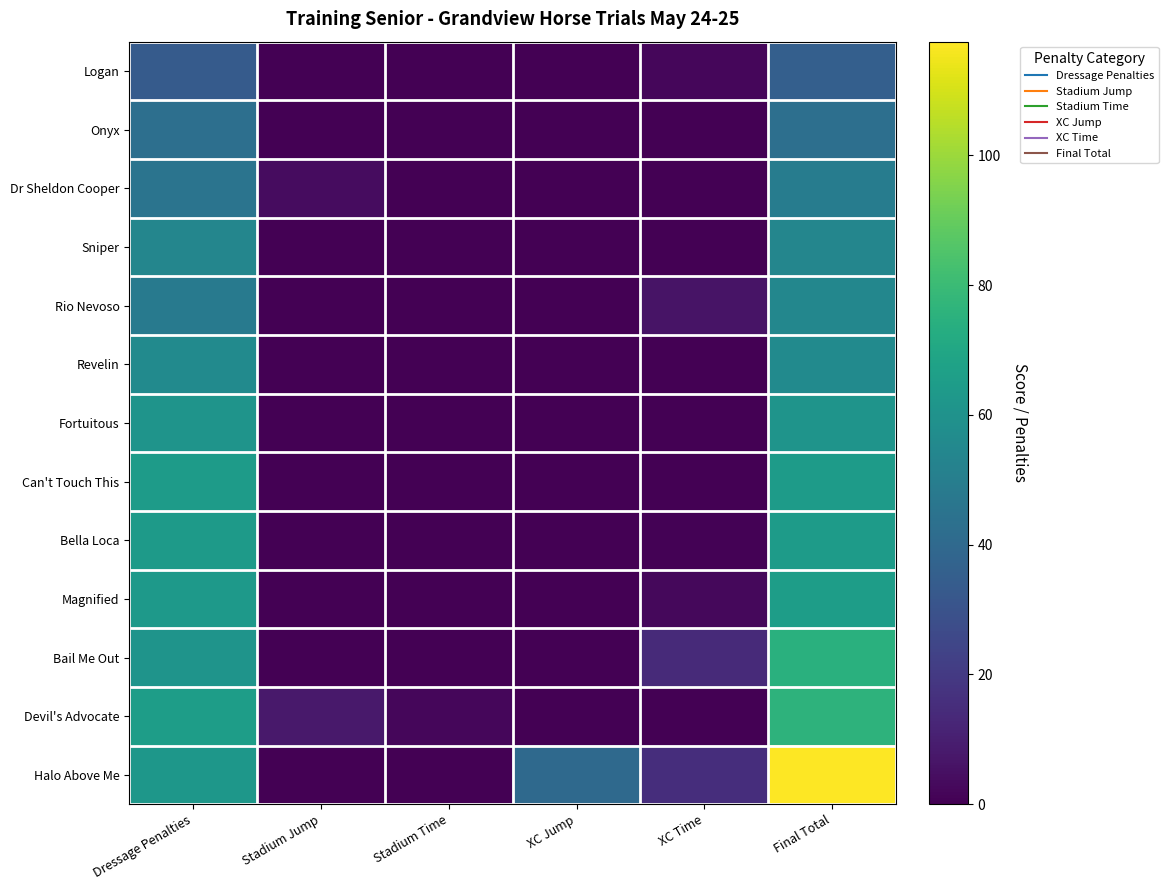

Reading right to left, extract all data points from this chart.

Logan: Final Total=35.8	XC Time=2.0	XC Jump=0.0	Stadium Time=0.0	Stadium Jump=0.0	Dressage Penalties=33.8
Onyx: Final Total=42.8	XC Time=0.0	XC Jump=0.0	Stadium Time=0.0	Stadium Jump=0.0	Dressage Penalties=42.8
Dr Sheldon Cooper: Final Total=49.4	XC Time=0.4	XC Jump=0.0	Stadium Time=0.0	Stadium Jump=4.0	Dressage Penalties=45.0
Sniper: Final Total=54.0	XC Time=0.0	XC Jump=0.0	Stadium Time=0.0	Stadium Jump=0.0	Dressage Penalties=54.0
Rio Nevoso: Final Total=54.4	XC Time=6.4	XC Jump=0.0	Stadium Time=0.0	Stadium Jump=0.0	Dressage Penalties=48.0
Revelin: Final Total=56.3	XC Time=0.0	XC Jump=0.0	Stadium Time=0.0	Stadium Jump=0.0	Dressage Penalties=56.3
Fortuitous: Final Total=60.8	XC Time=0.0	XC Jump=0.0	Stadium Time=0.0	Stadium Jump=0.0	Dressage Penalties=60.8
Can't Touch This: Final Total=64.5	XC Time=0.0	XC Jump=0.0	Stadium Time=0.0	Stadium Jump=0.0	Dressage Penalties=64.5
Bella Loca: Final Total=64.6	XC Time=0.8	XC Jump=0.0	Stadium Time=0.0	Stadium Jump=0.0	Dressage Penalties=63.8
Magnified: Final Total=65.4	XC Time=2.4	XC Jump=0.0	Stadium Time=0.0	Stadium Jump=0.0	Dressage Penalties=63.0
Bail Me Out: Final Total=74.8	XC Time=14.0	XC Jump=0.0	Stadium Time=0.0	Stadium Jump=0.0	Dressage Penalties=60.8
Devil's Advocate: Final Total=76.0	XC Time=0.4	XC Jump=0.0	Stadium Time=2.2	Stadium Jump=8.0	Dressage Penalties=65.3
Halo Above Me: Final Total=117.5	XC Time=15.2	XC Jump=40.0	Stadium Time=0.0	Stadium Jump=0.0	Dressage Penalties=62.3